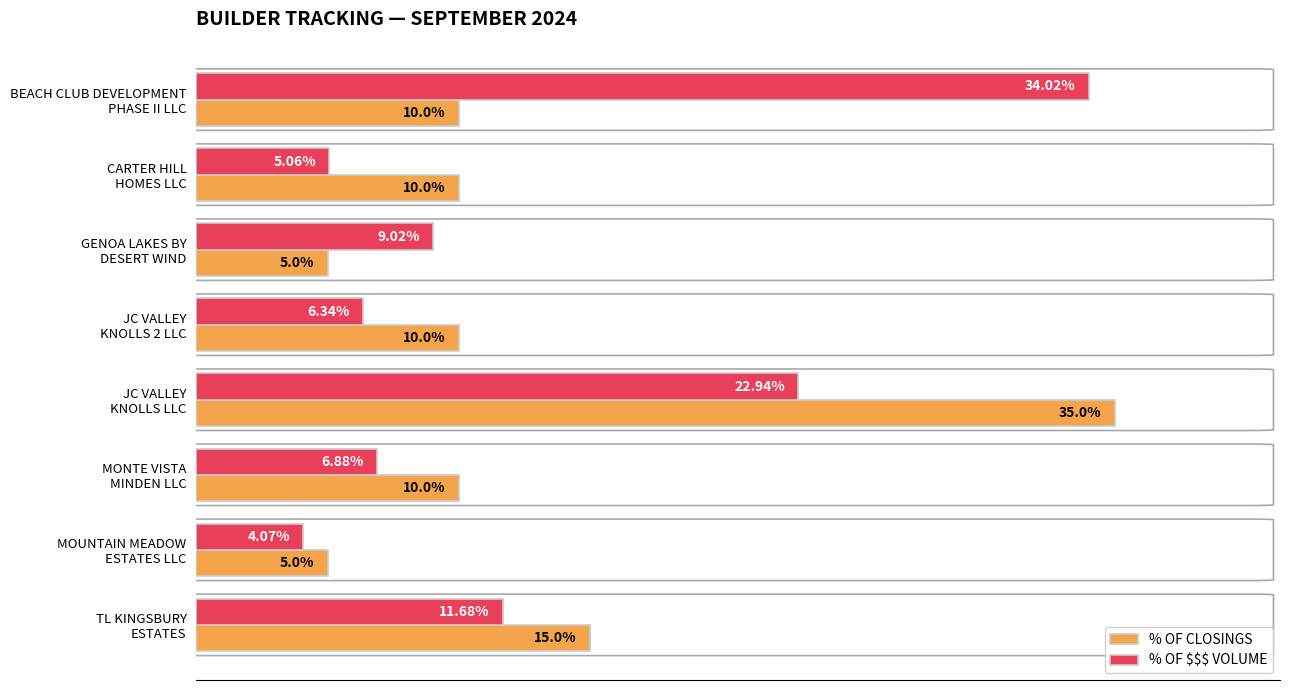

Which series has the largest range (max minus min)?

% OF CLOSINGS